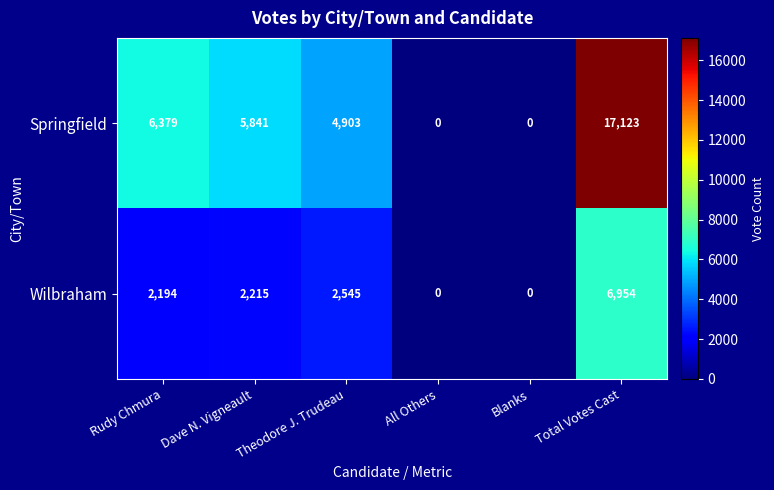

What is the sum of the Springfield values at Blanks and Rudy Chmura?

6379